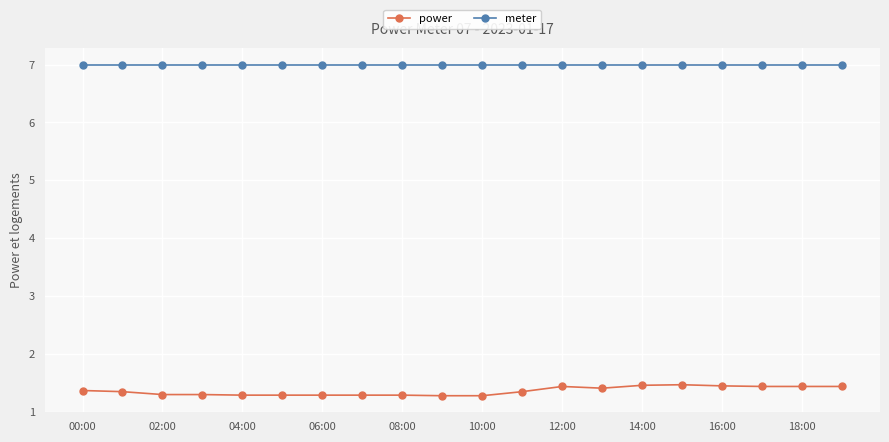

What is the smallest value displayed?

1.3